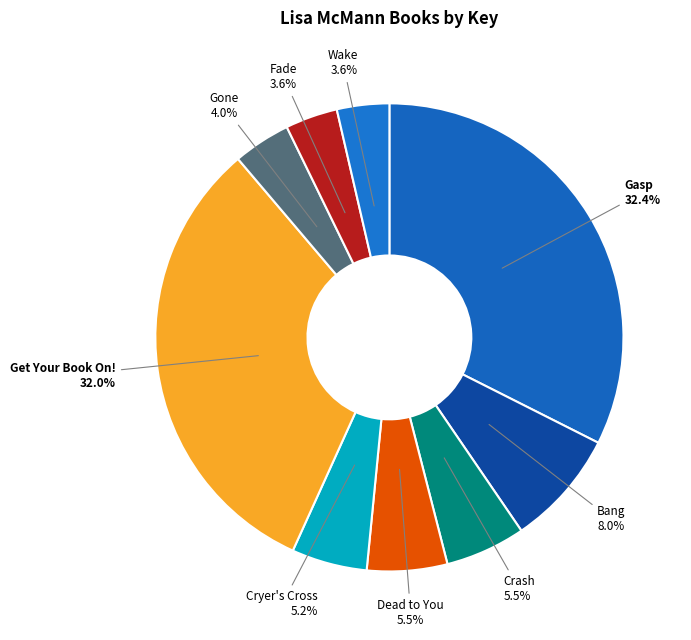

To the nearest percent, what is the combined percentage of Wake and Fade?

7%